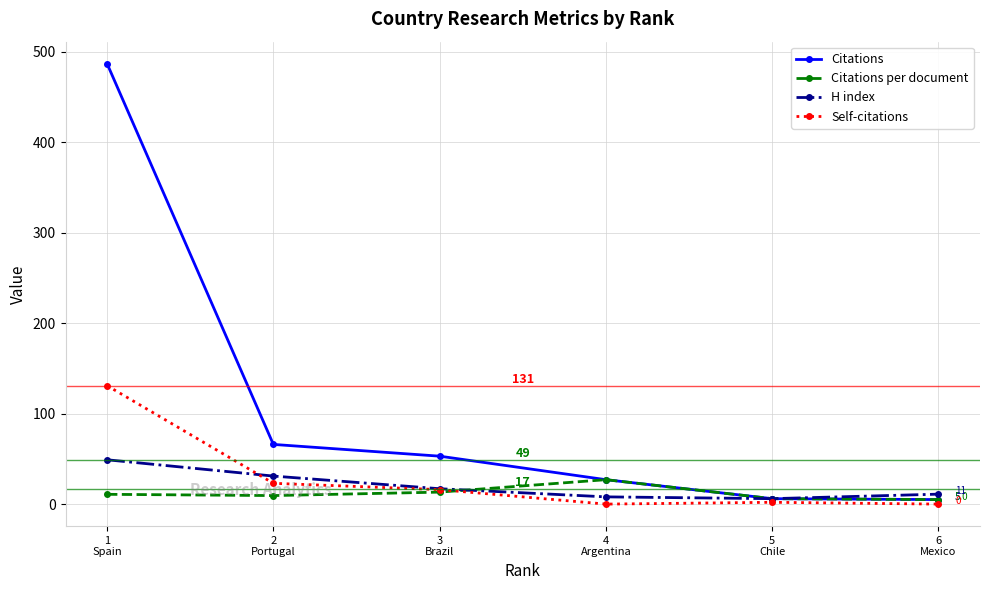

Where does the Self-citations series first go above 16?

1
Spain